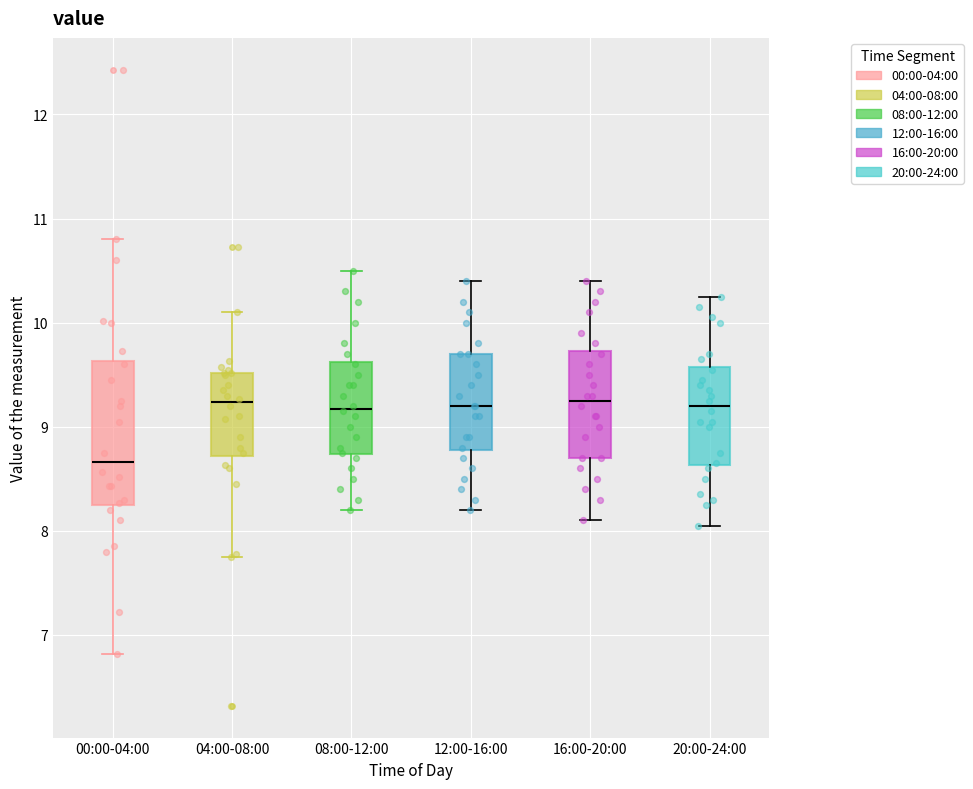

Reading left to right, read every box against the y-axis: the position of its median line, the range the box covers, and the ends of its whiskers. The values are not printed on the chart, so give them approximately, as read against the axis.

00:00-04:00: median 8.7, box 8.3 to 9.6, whiskers 6.8 to 10.8
04:00-08:00: median 9.2, box 8.7 to 9.5, whiskers 7.8 to 10.1
08:00-12:00: median 9.2, box 8.7 to 9.6, whiskers 8.2 to 10.5
12:00-16:00: median 9.2, box 8.8 to 9.7, whiskers 8.2 to 10.4
16:00-20:00: median 9.3, box 8.7 to 9.7, whiskers 8.1 to 10.4
20:00-24:00: median 9.2, box 8.6 to 9.6, whiskers 8.1 to 10.3